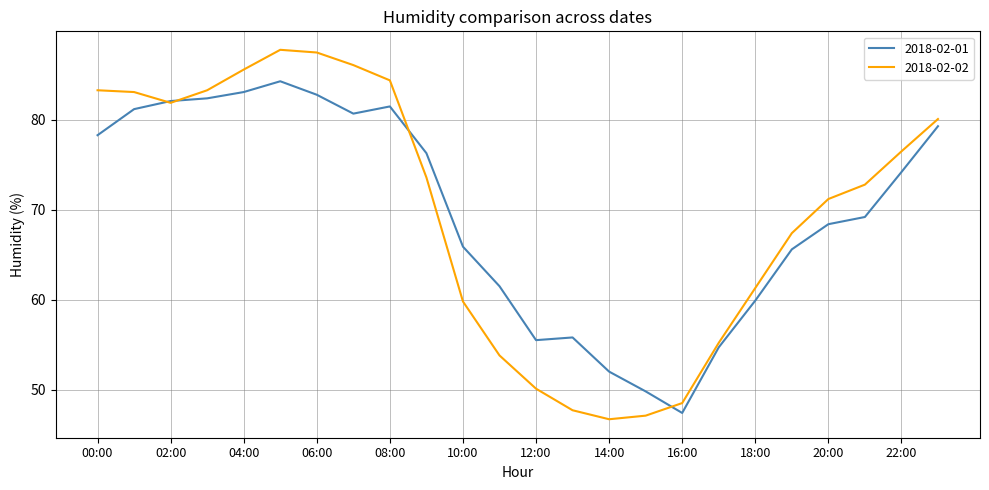

How many interior local valleys does the 2018-02-02 series have?

2